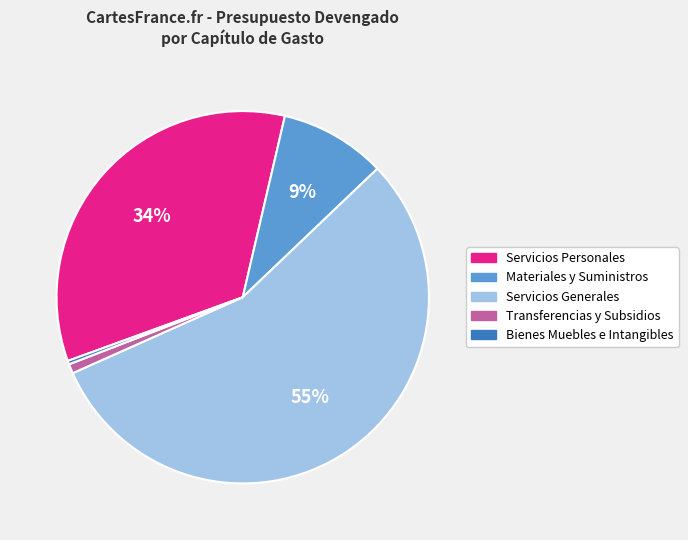

How many segments does this pie chart have?

5